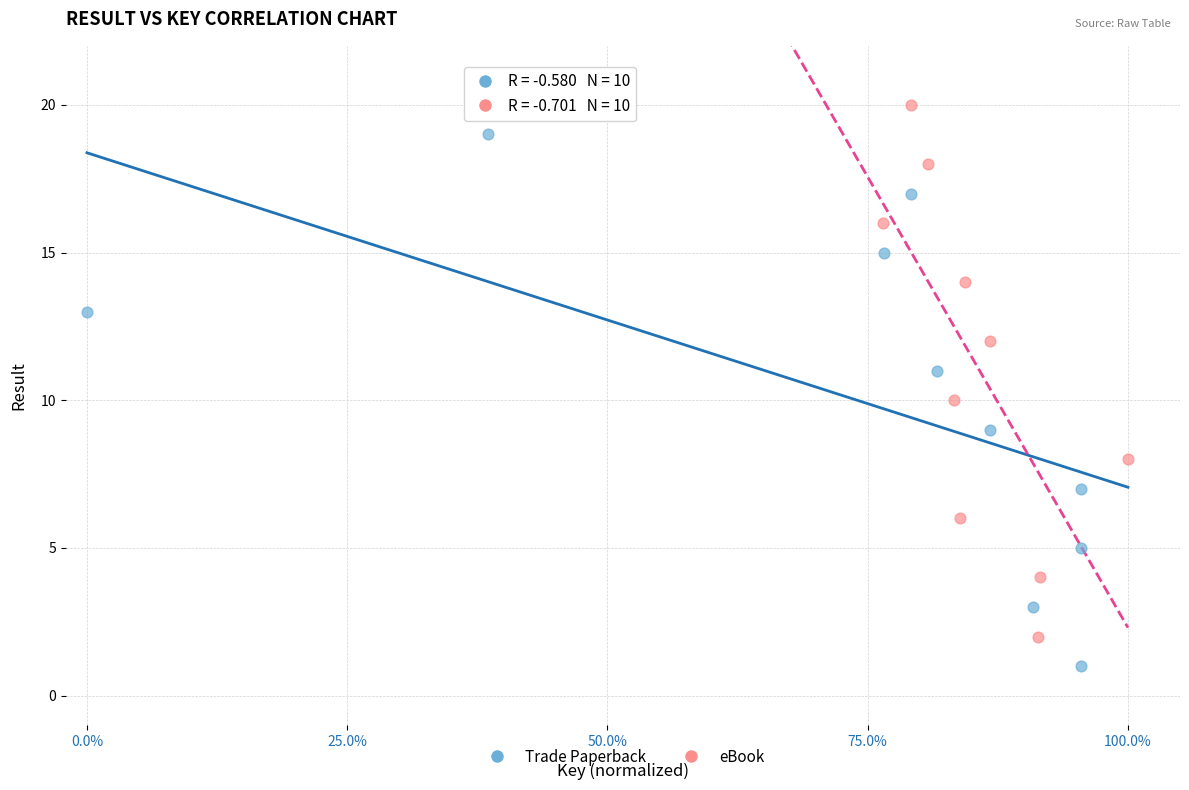

Which series contains the highest Y value?

eBook